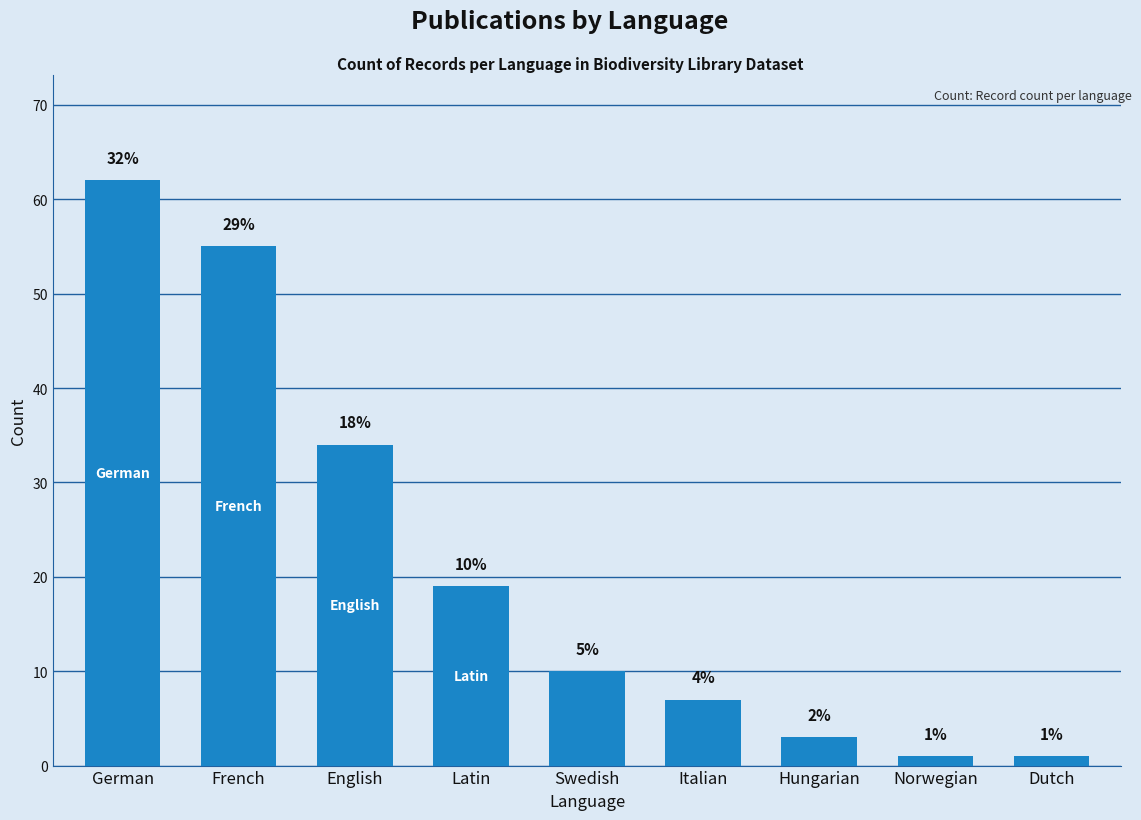

What is the maximum value shown in the chart?

62